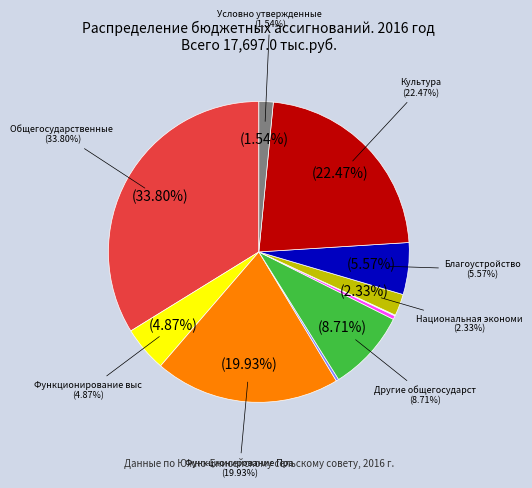

The Условно утвержденные расходы slice represents 2% of the pie. True or false?

True